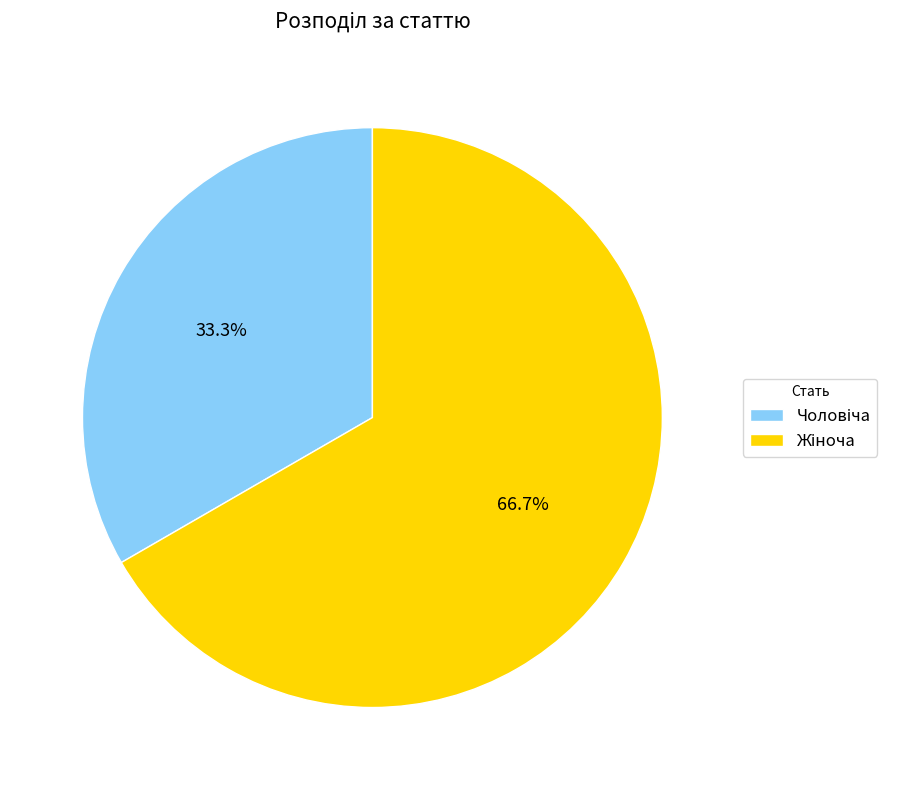

Is there a majority slice in this chart?

Yes